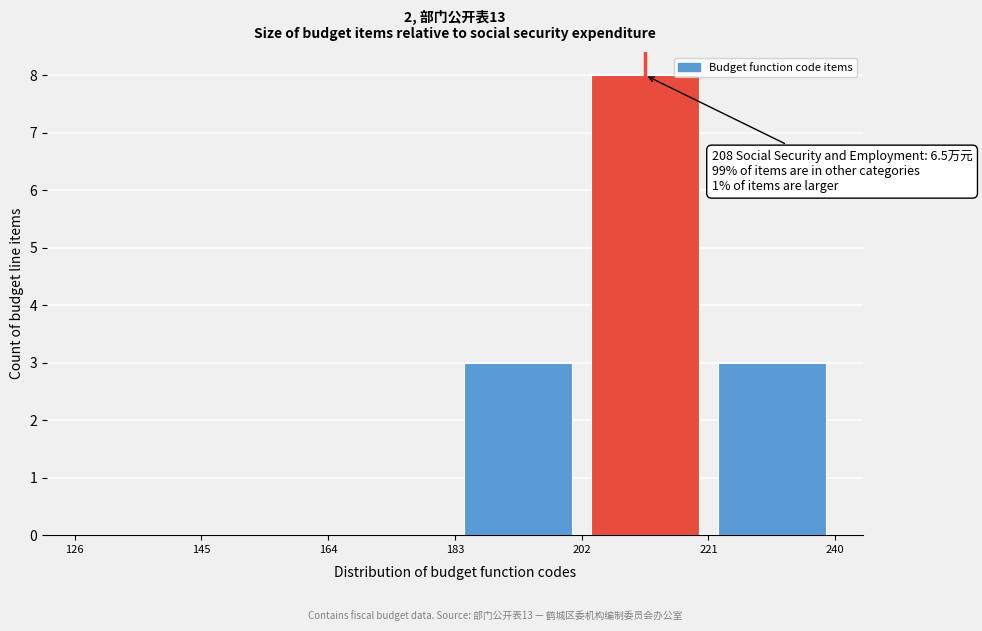

Over which range of the x-axis is the bar tallest?

202 to 221